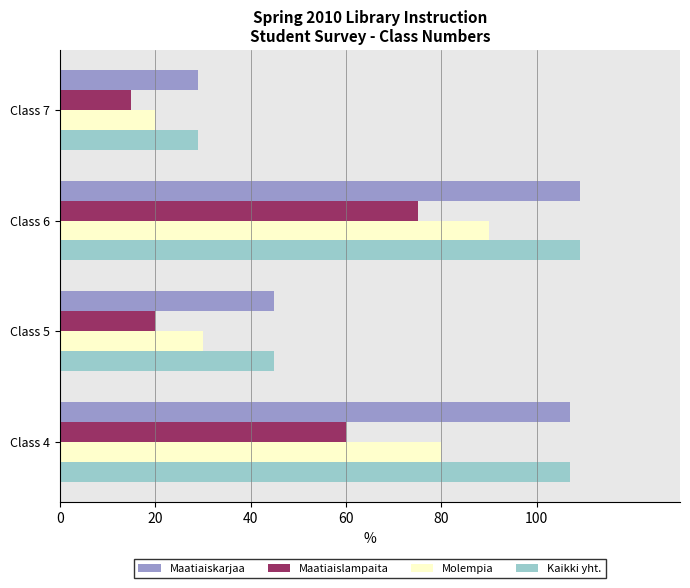

Rank the categories by Molempia value from lowest to highest.

Class 7, Class 5, Class 4, Class 6